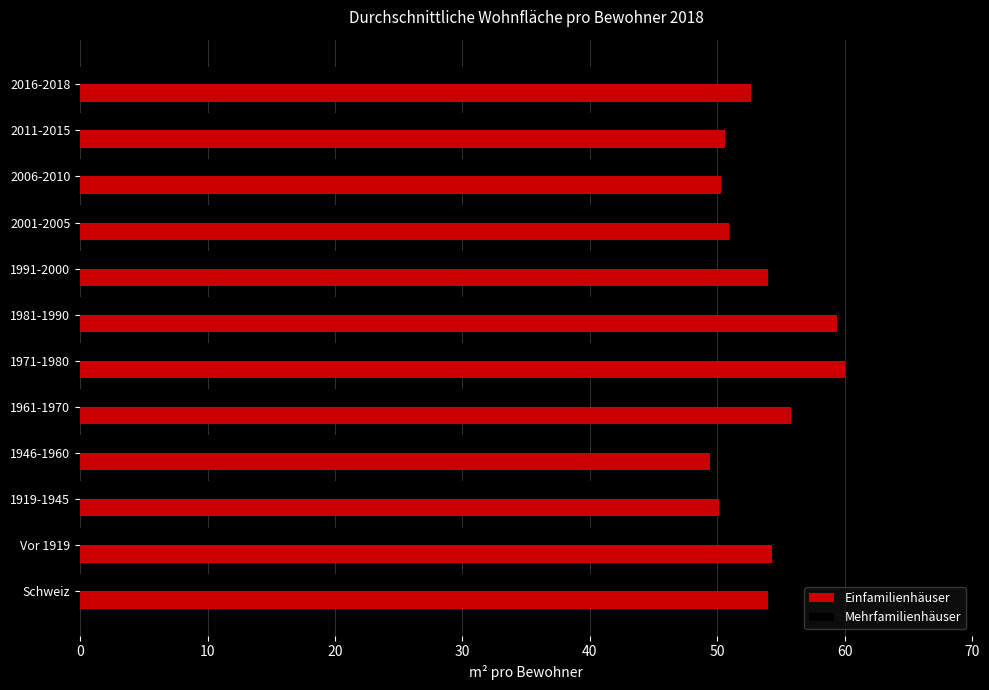

True or false: Einfamilienhäuser has a value of 59.4 at 1981-1990.

True